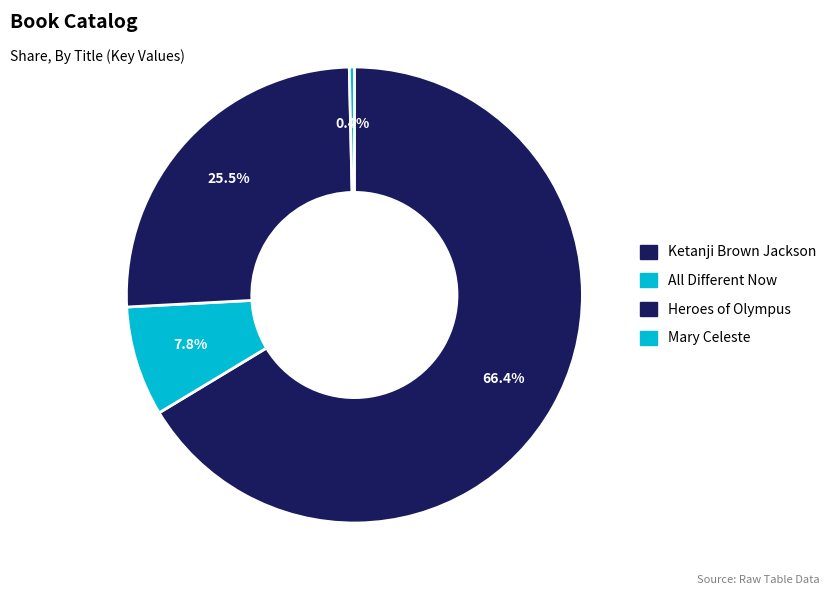

What is the largest slice in the pie chart?

Ketanji Brown Jackson